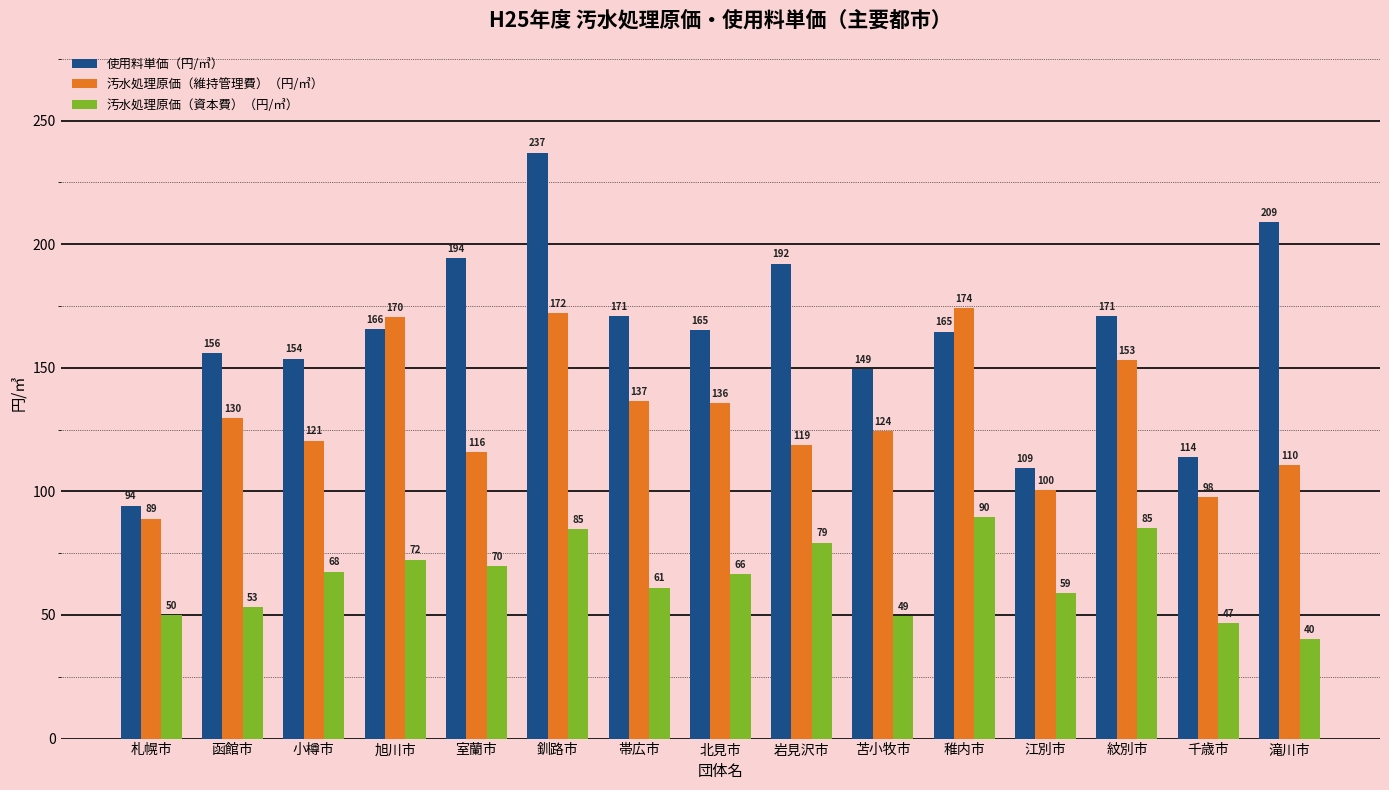

Which series has the largest range (max minus min)?

使用料単価（円/㎥）